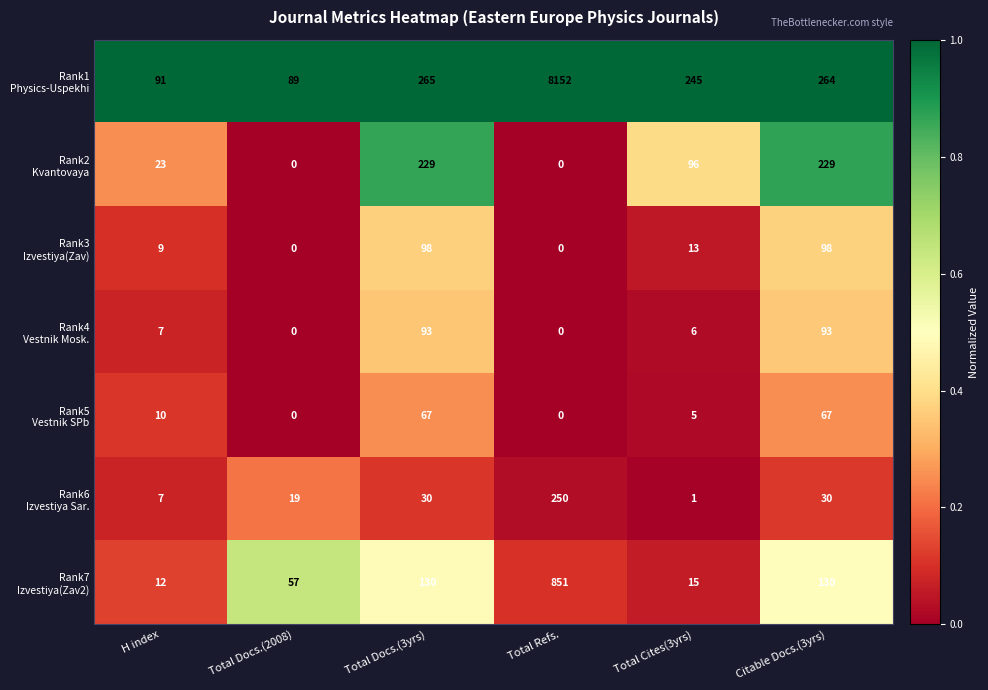

What is the greatest value displayed?

8152